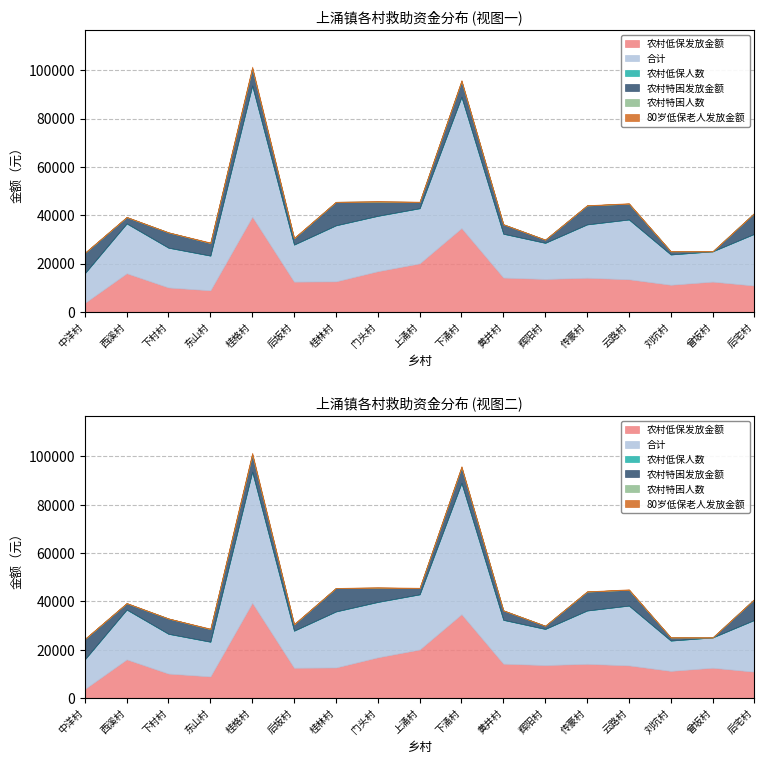

Between 黄井村 and 后宅村, which series saw the biggest shift?

农村特困发放金额